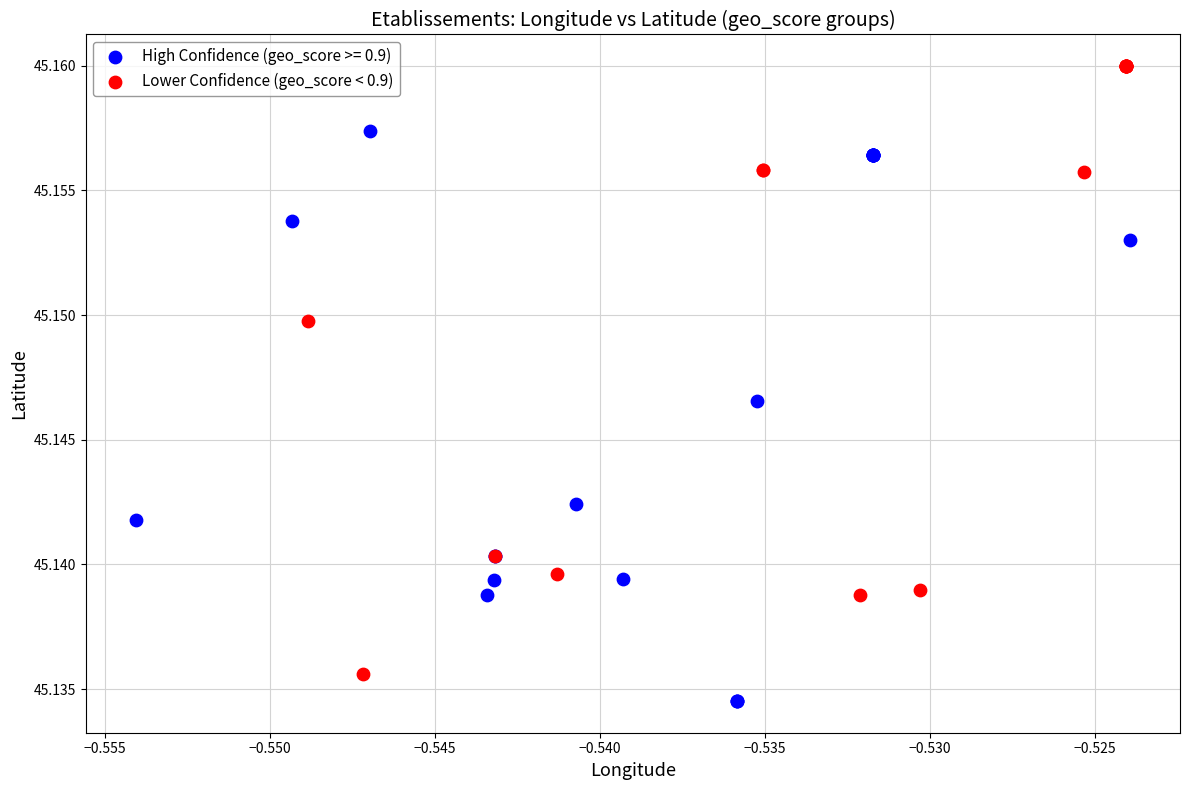

Which series contains the highest Y value?

Lower Confidence (geo_score < 0.9)